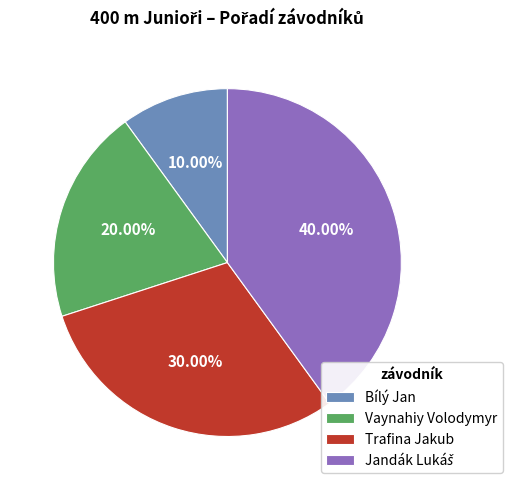

Does Trafina Jakub represent more than half of the total?

No